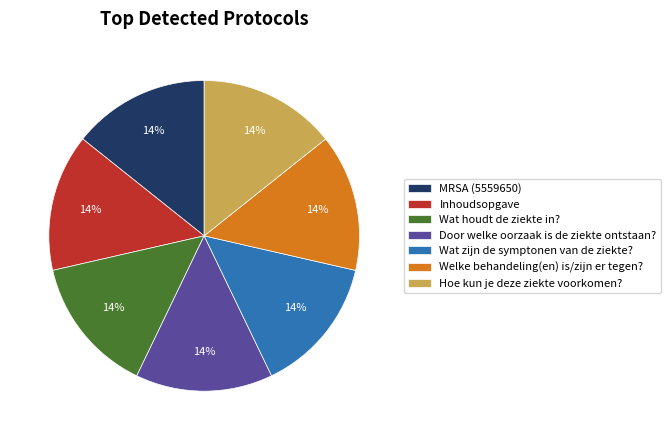

To the nearest percent, what is the average slice percentage?

14%